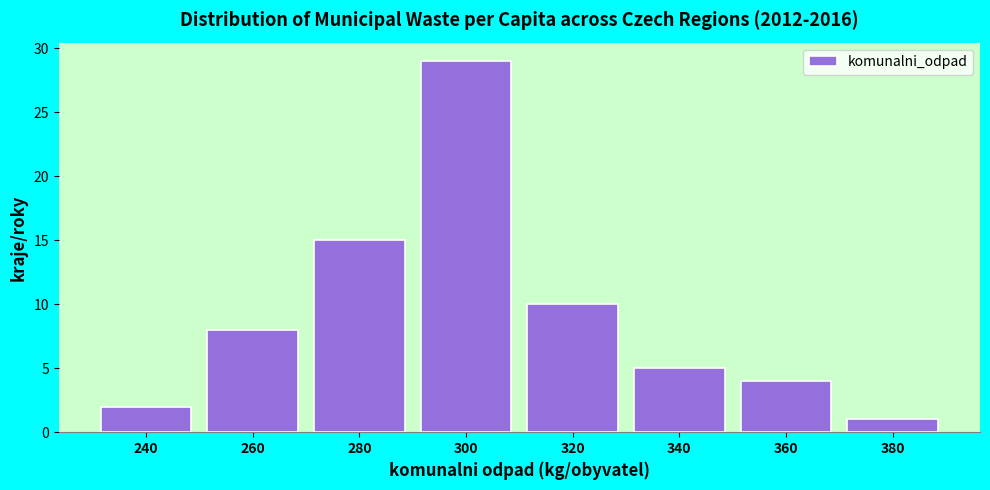

Reading right to left, transcribe all the data shown in this chart.

380=1	360=4	340=5	320=10	300=29	280=15	260=8	240=2